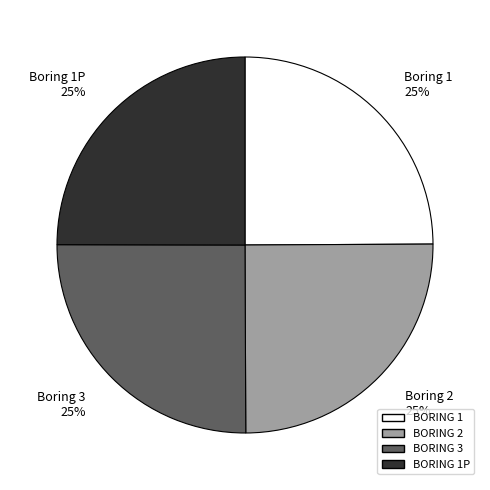

Does any single category account for the majority?

No